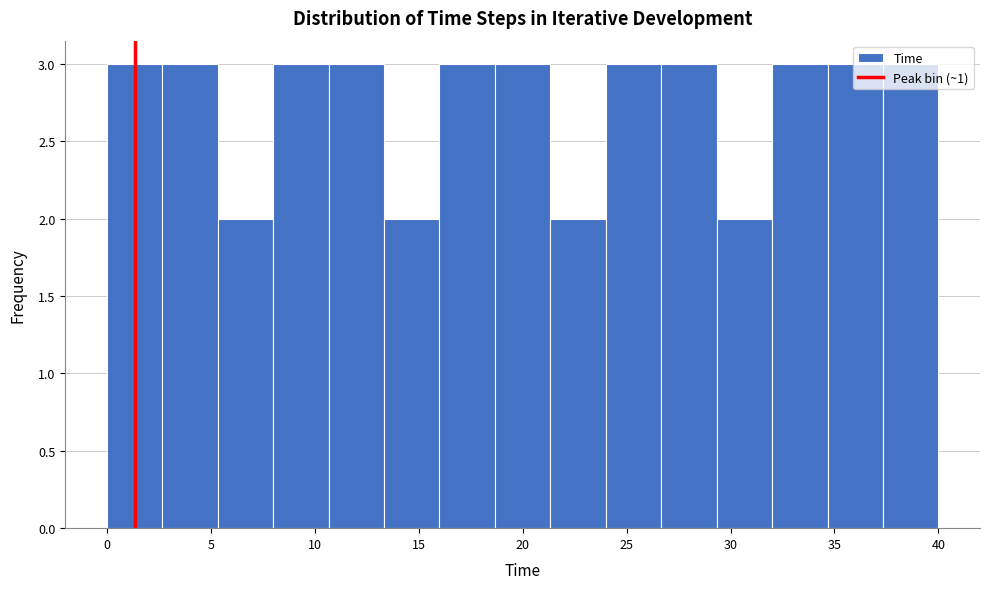

Reading left to right, transcribe this chart: for each bar, give the range it covers on the x-axis and its height. Neither the bar edges nor the heights are printed on the chart, so give them approximately, as read against the axes.

0.0 to 2.5: 3
2.5 to 5.5: 3
5.5 to 8.0: 2
8.0 to 10.5: 3
10.5 to 13.5: 3
13.5 to 16.0: 2
16.0 to 18.5: 3
18.5 to 21.5: 3
21.5 to 24.0: 2
24.0 to 26.5: 3
26.5 to 29.5: 3
29.5 to 32.0: 2
32.0 to 34.5: 3
34.5 to 37.5: 3
37.5 to 40.0: 3